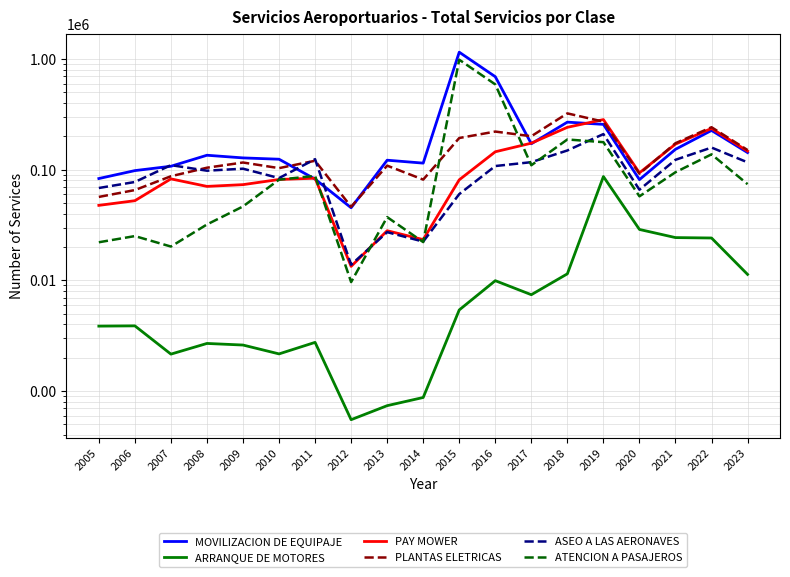

At which category is the sum across all series the highest?

2015